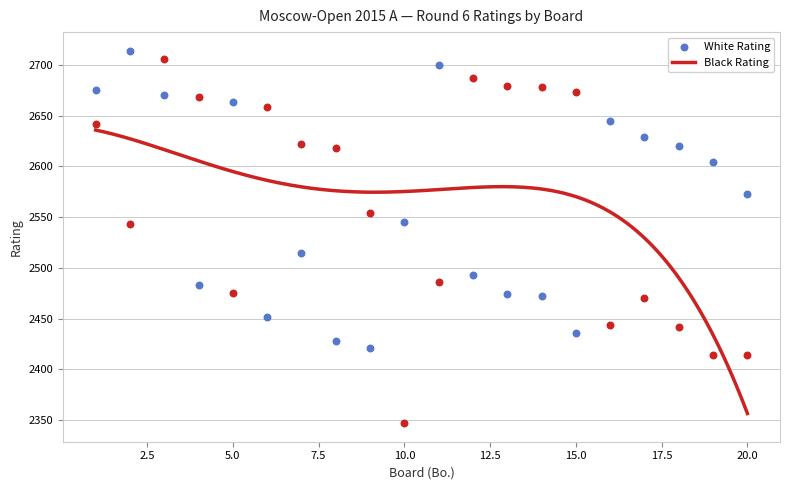

What is the total value across all series at 5?

5138